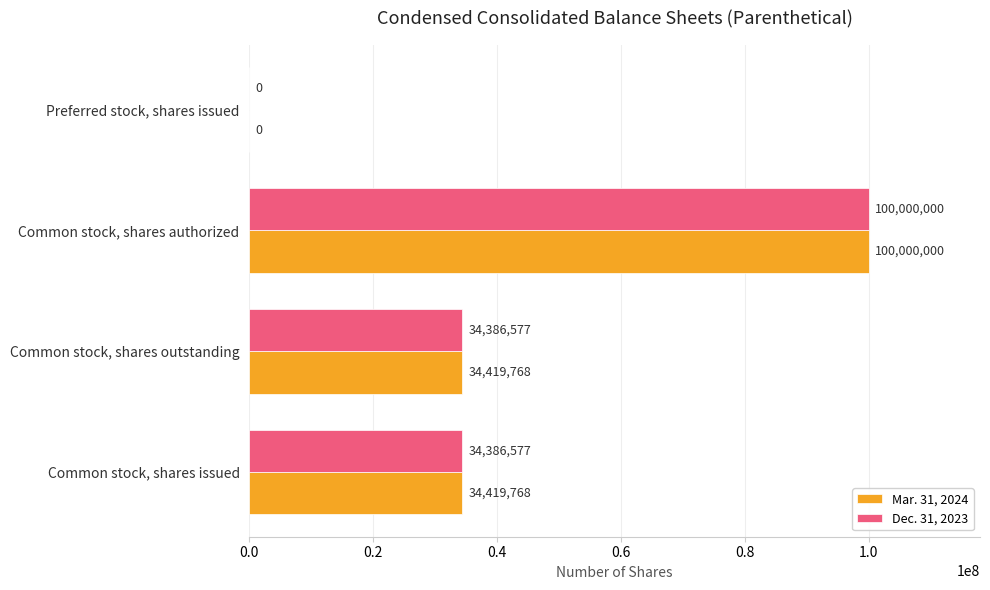

What is the sum of the Dec. 31, 2023 values at Common stock, shares issued and Preferred stock, shares issued?

34386577